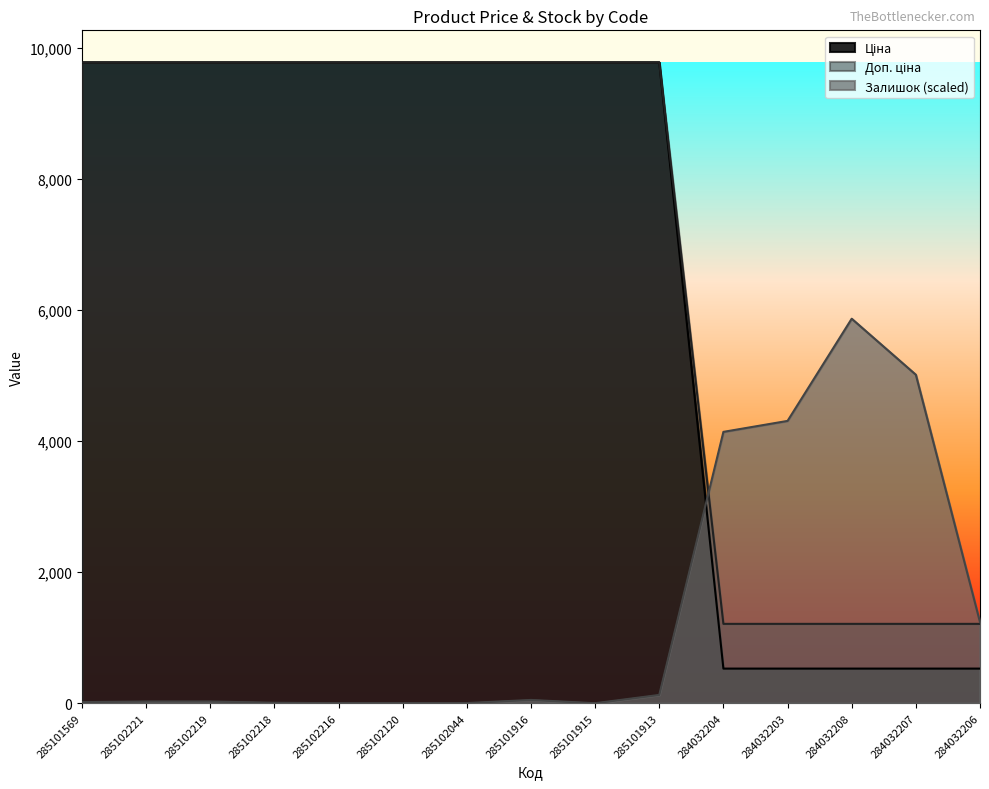

What is the total value across all series at 285102044?

19553.4